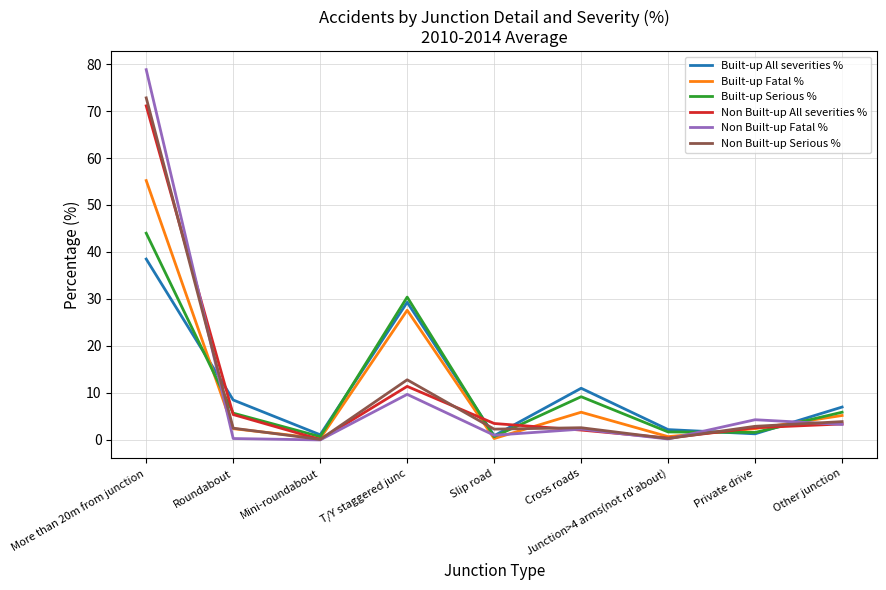

At which label is Non Built-up Serious % closest to 36?

T/Y staggered junc